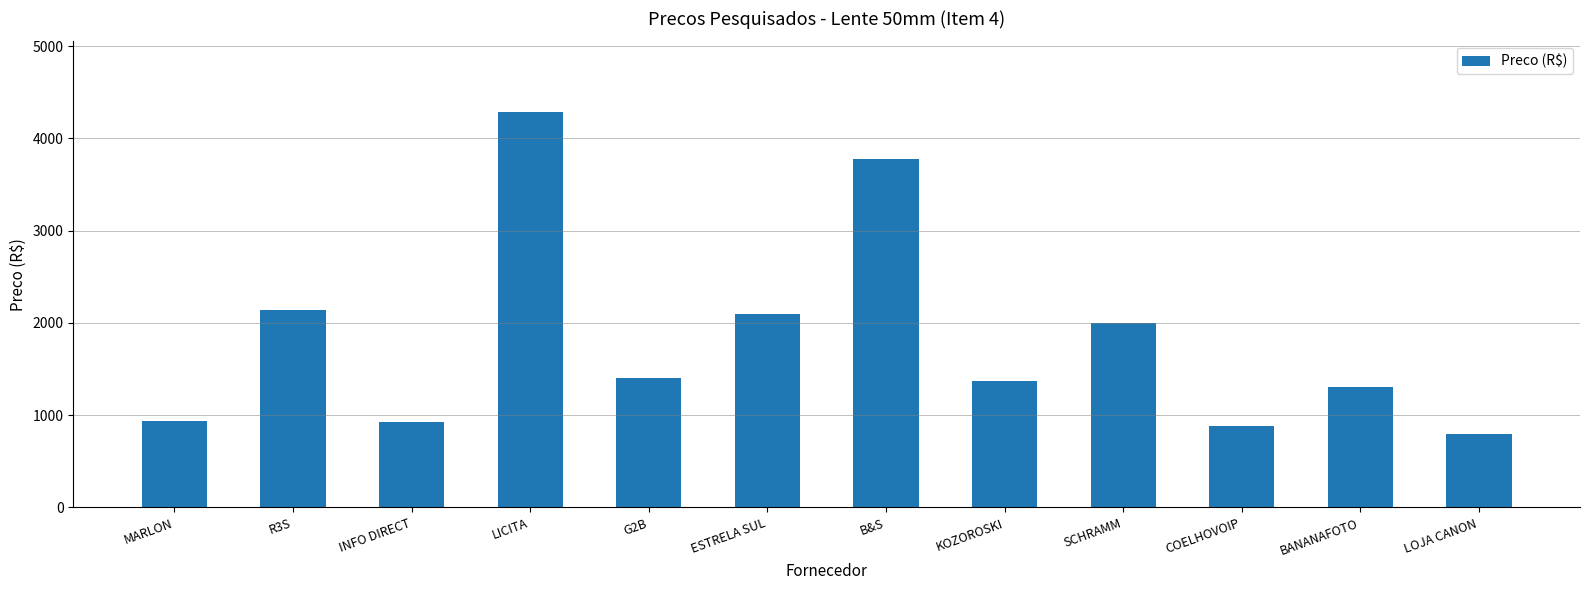

What is the average value?

1826.8